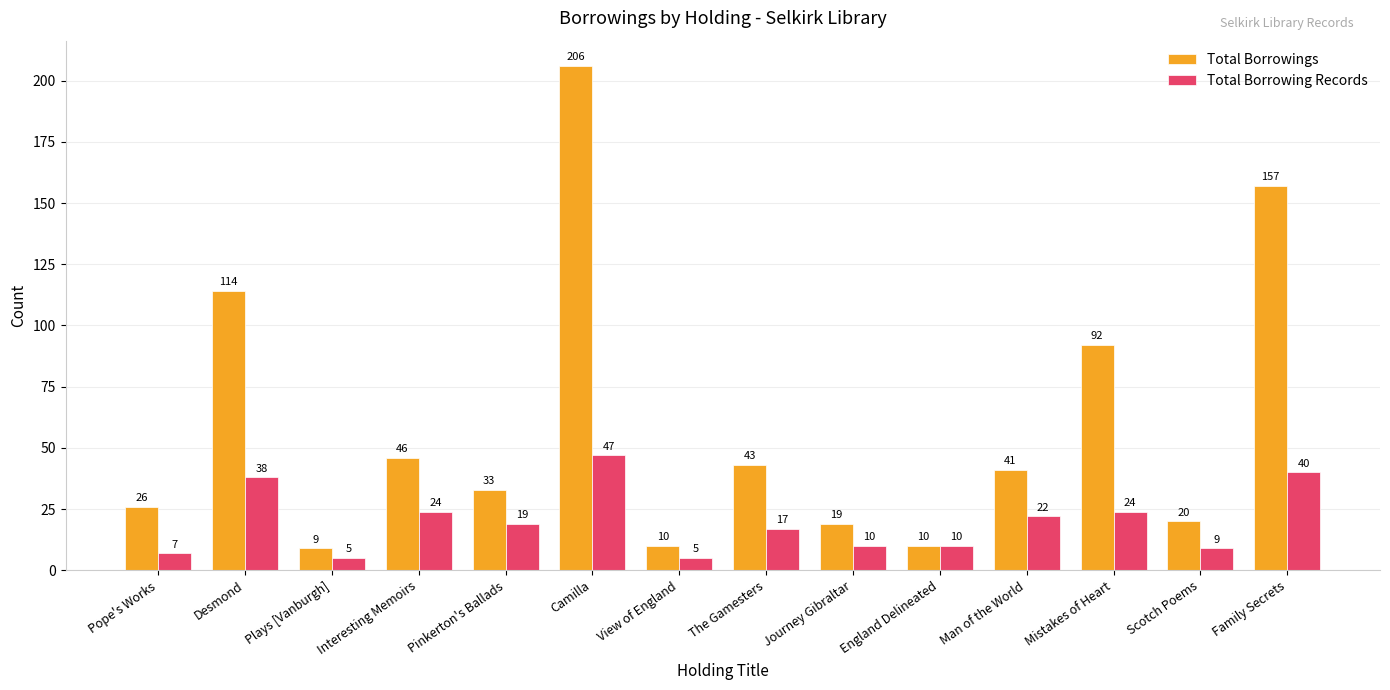

Which series has the largest total across all categories?

Total Borrowings